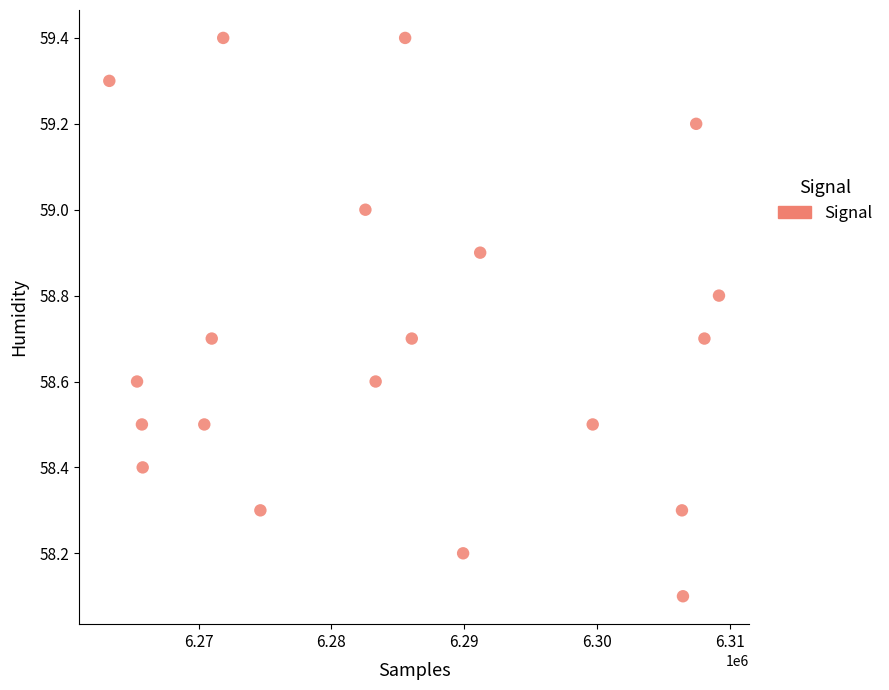

What Y value in the scatter plot is closest to 58?

58.1